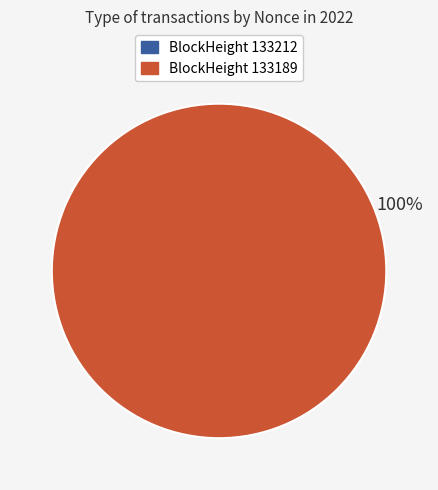

Between 133189 and 133212, which is larger?

133189